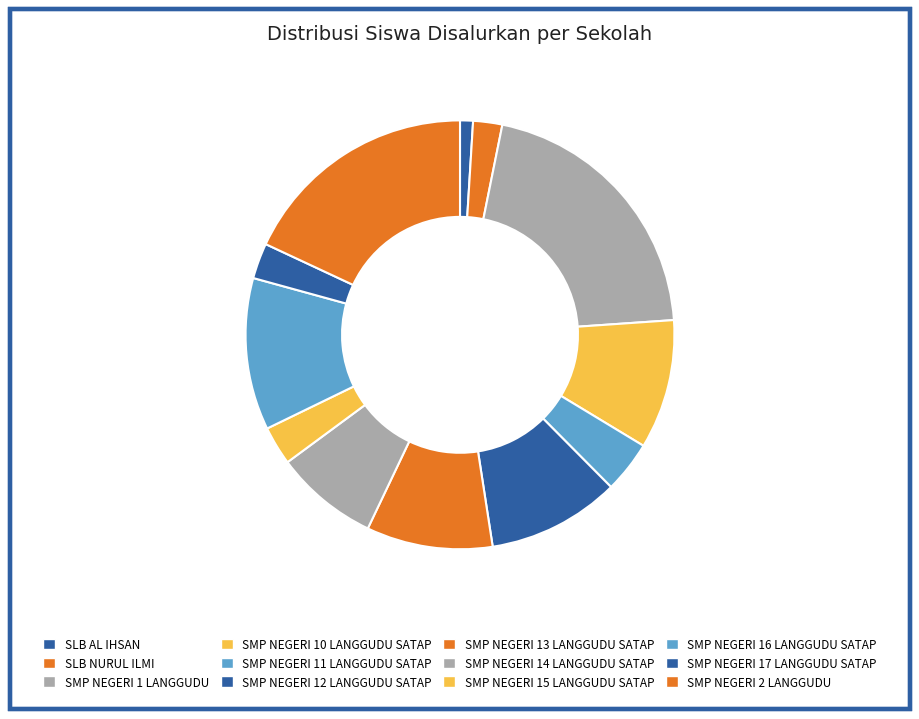

To the nearest percent, what is the average slice percentage?

8%